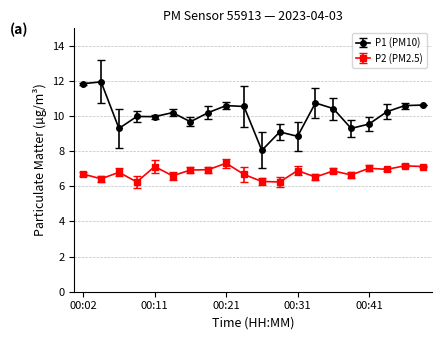

True or false: P1 (PM10) has more than 2 points higher than both neighbors.

True